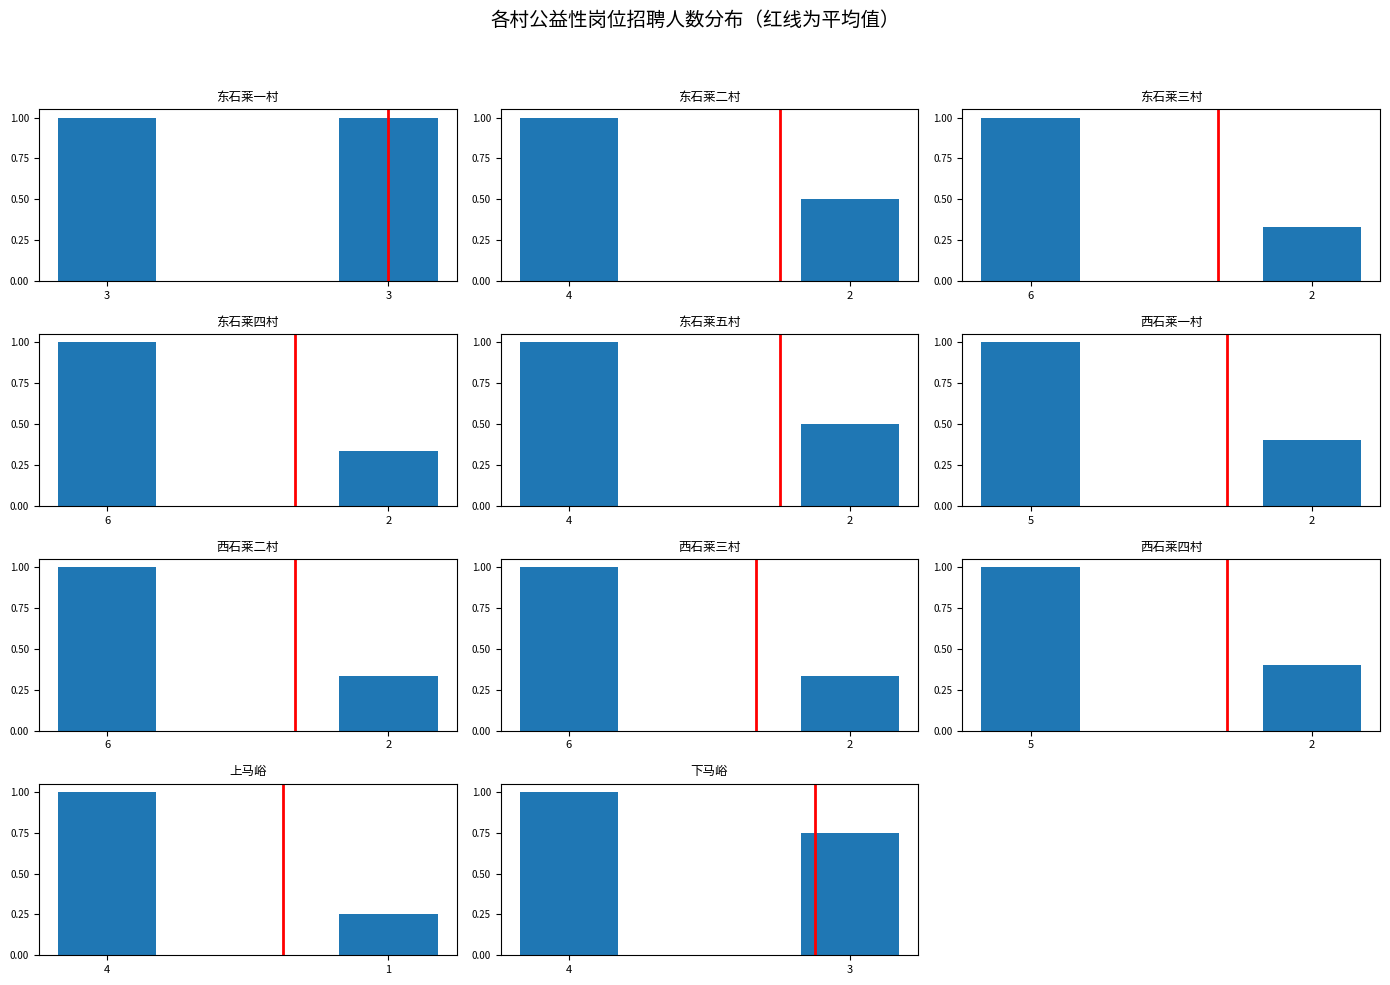

Which has a higher value, 3 or 3?

3